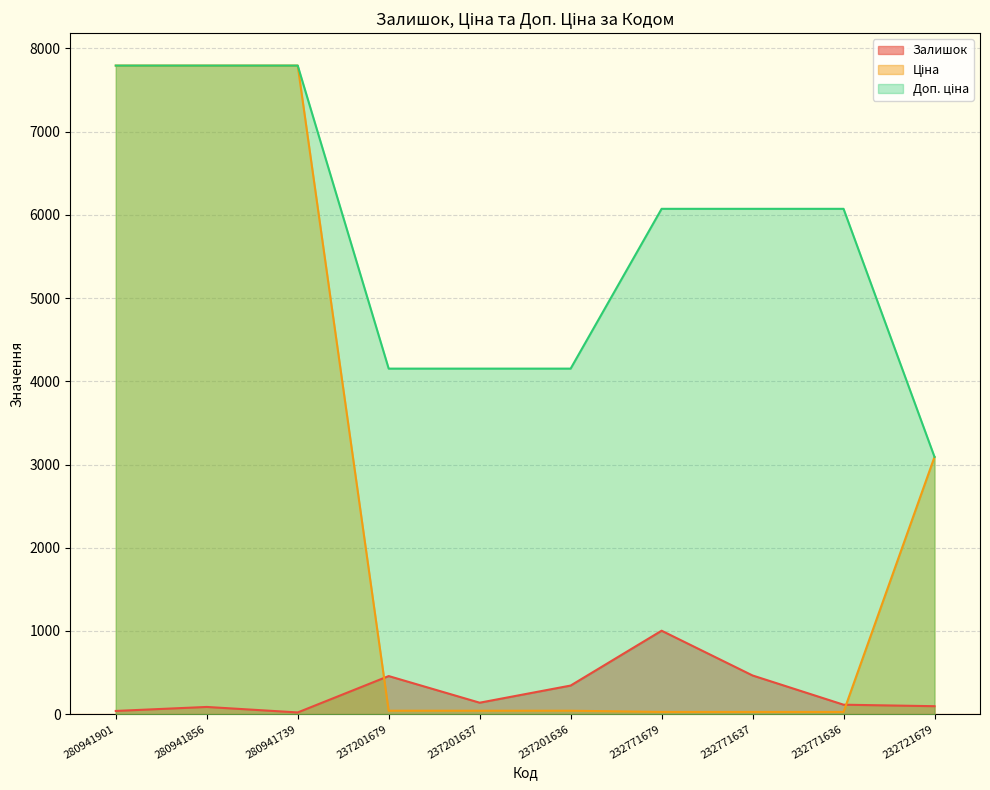

The Залишок series shows 129.6 at 237201679. True or false?

False